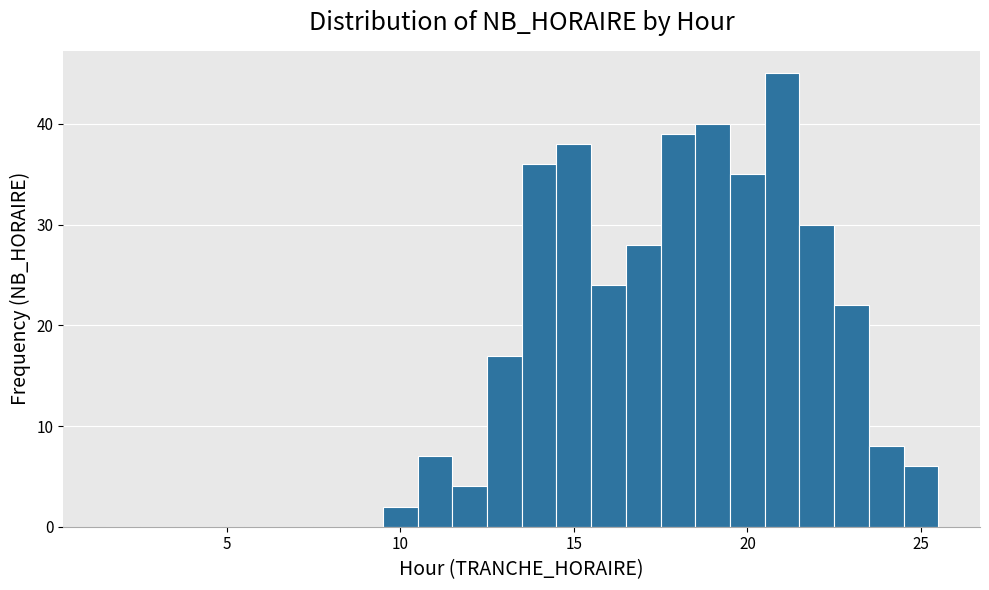

Read against the x-axis, roughly where is the centre of the tallest bar?

21.0